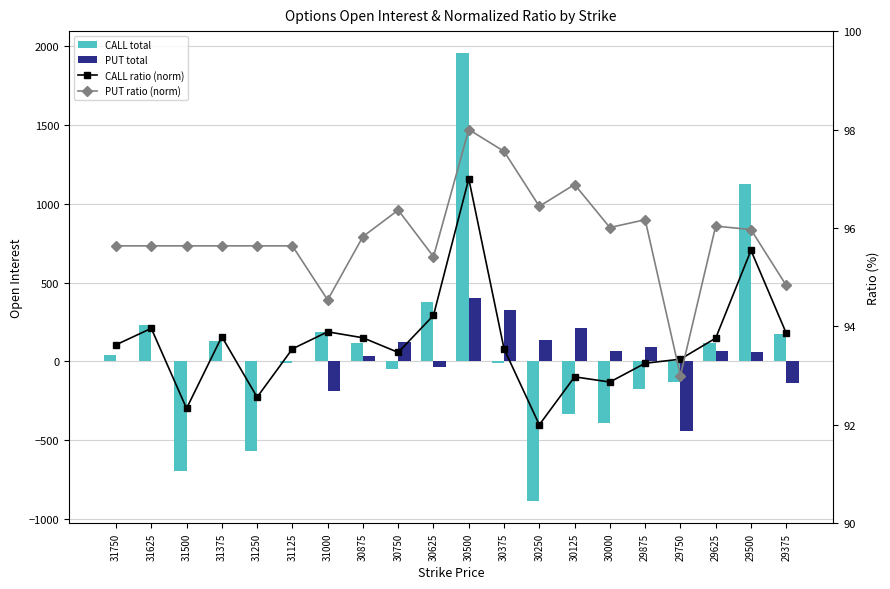

Where does the PUT total series first go above 32?

30750